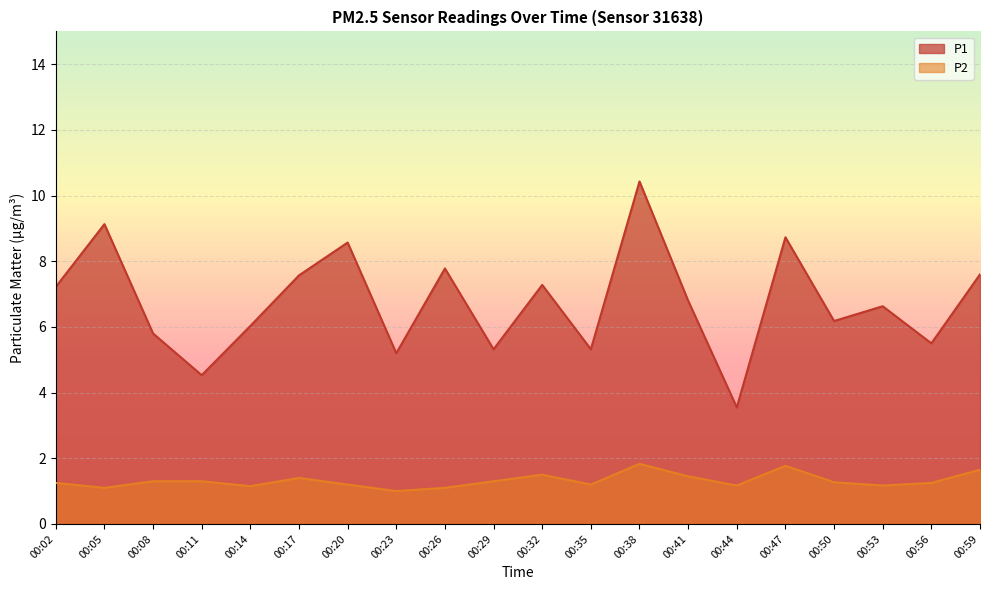

What is the value of the P2 point at the 19th from the left?

1.2